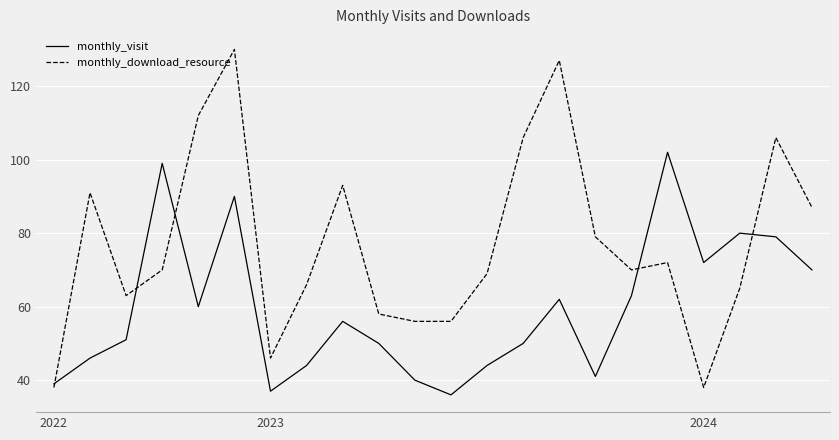

Which series has the largest total across all categories?

monthly_download_resource